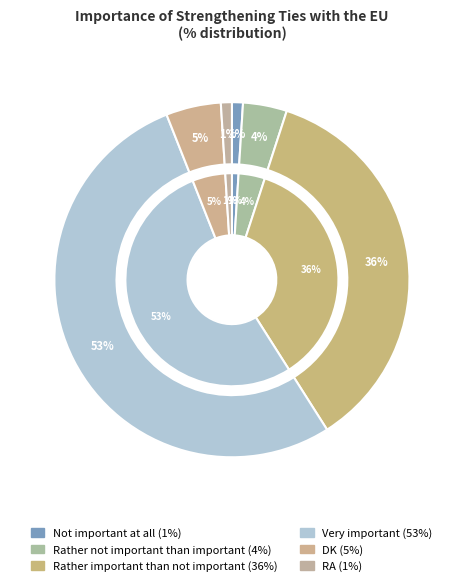

Does Not important at all account for over 50% of the chart?

No